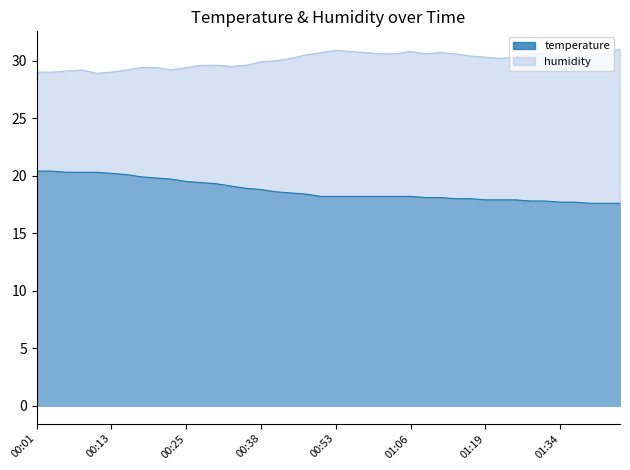

Rank the series by their average value, from lowest to highest.

temperature, humidity